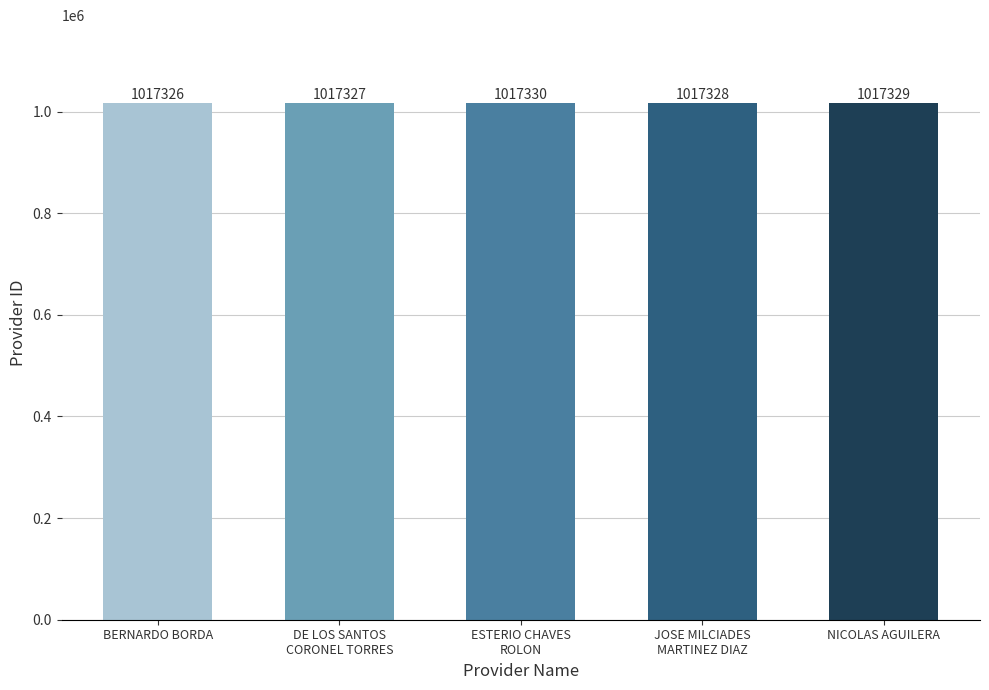

How many distinct data groups are displayed?

1